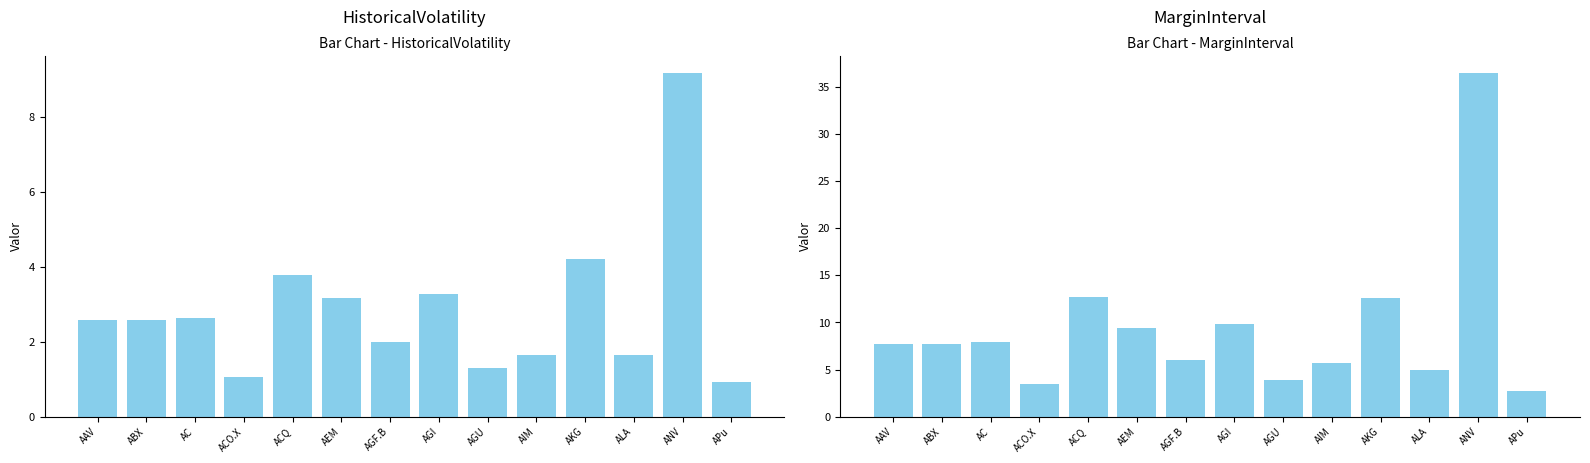

How many distinct data groups are displayed?

2